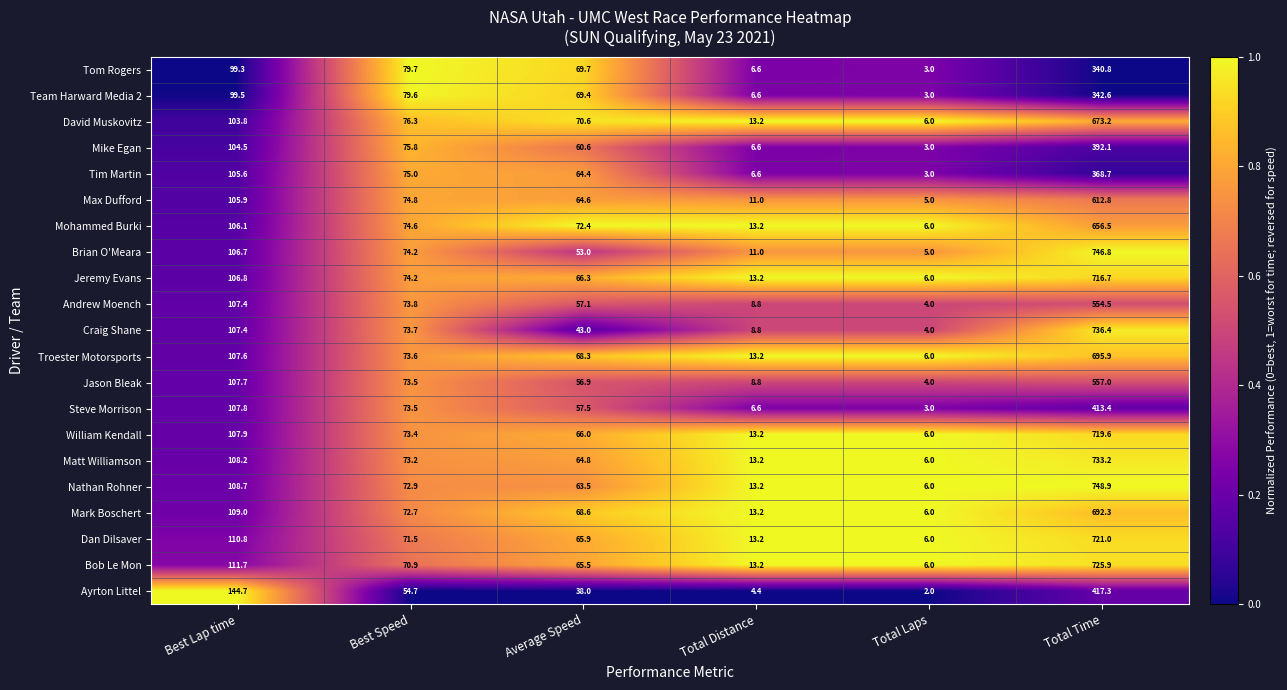

At which label does Andrew Moench reach its minimum?

Total Laps